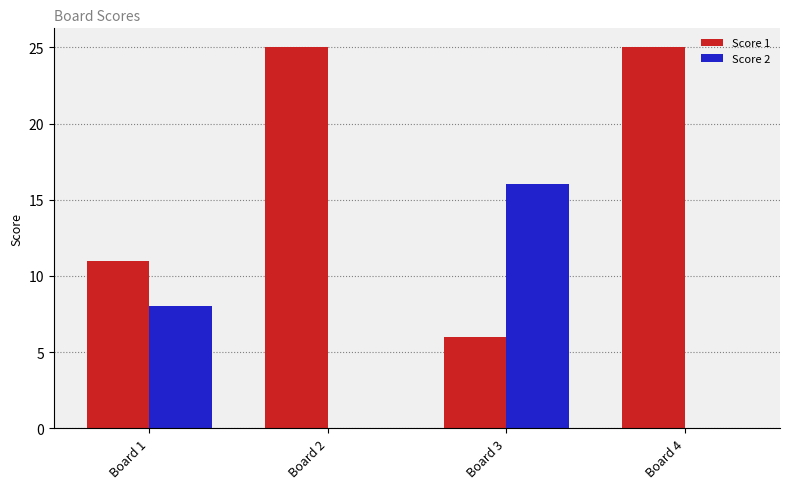

How many series are shown in this chart?

2